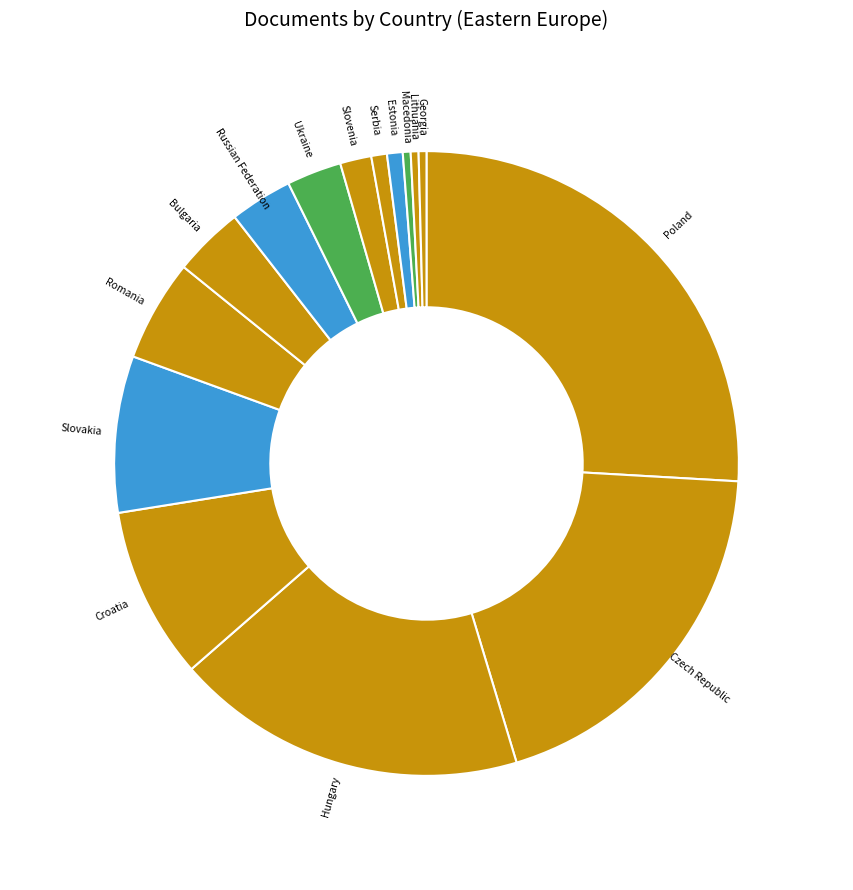

Approximately how many times larger is the value at Russian Federation compared to Ukraine?

1.1